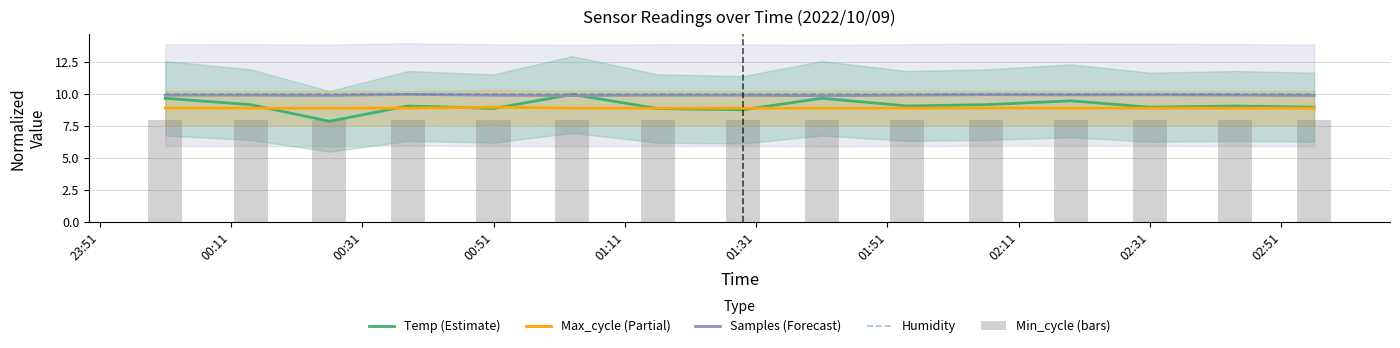

What is the lowest value of the Temp (Estimate) series?

7.9